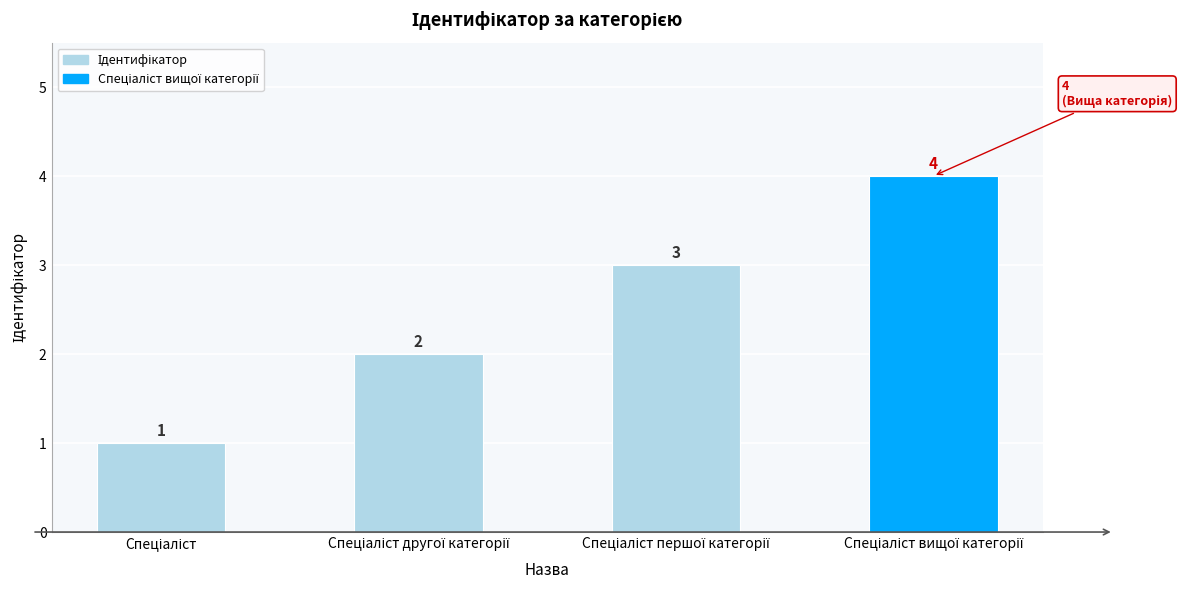

What is the maximum value shown in the chart?

4